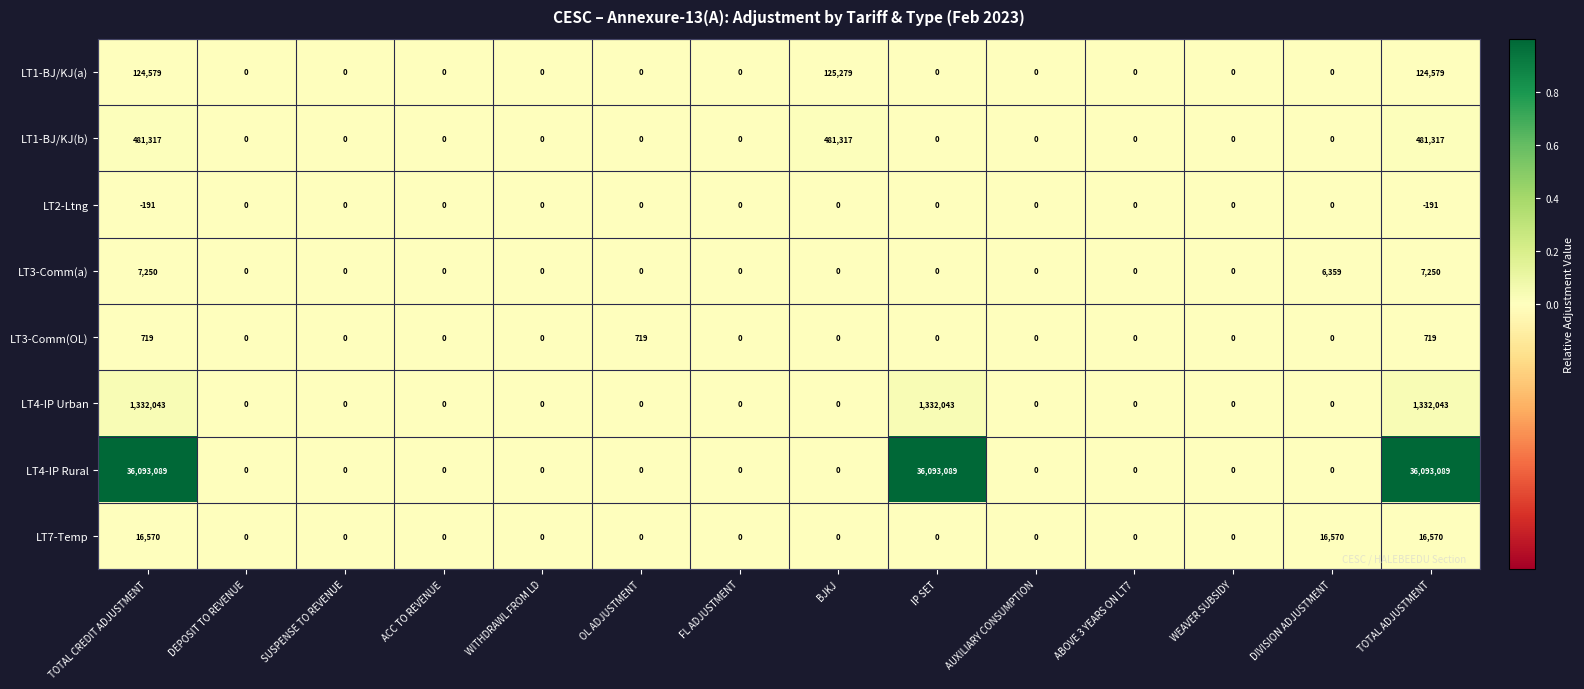

What is the total value across all series at TOTAL ADJUSTMENT?

38055376